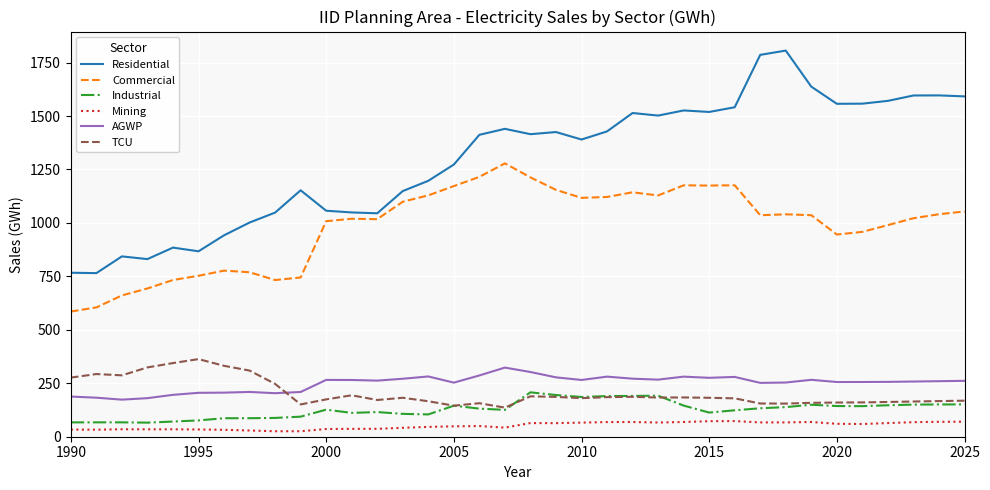

Which series has the widest spread of values?

Residential